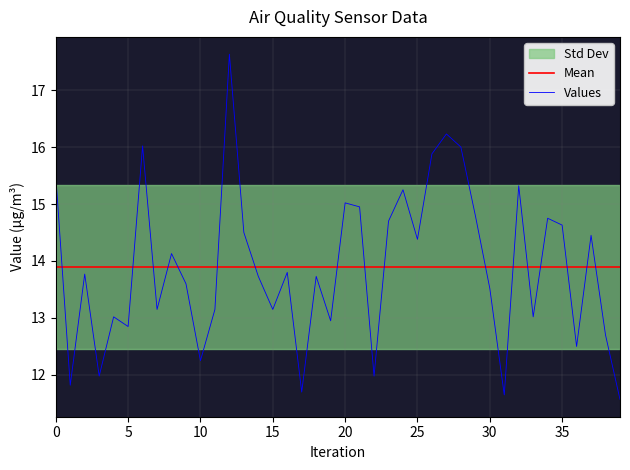

Read the Values value at 35.

14.6